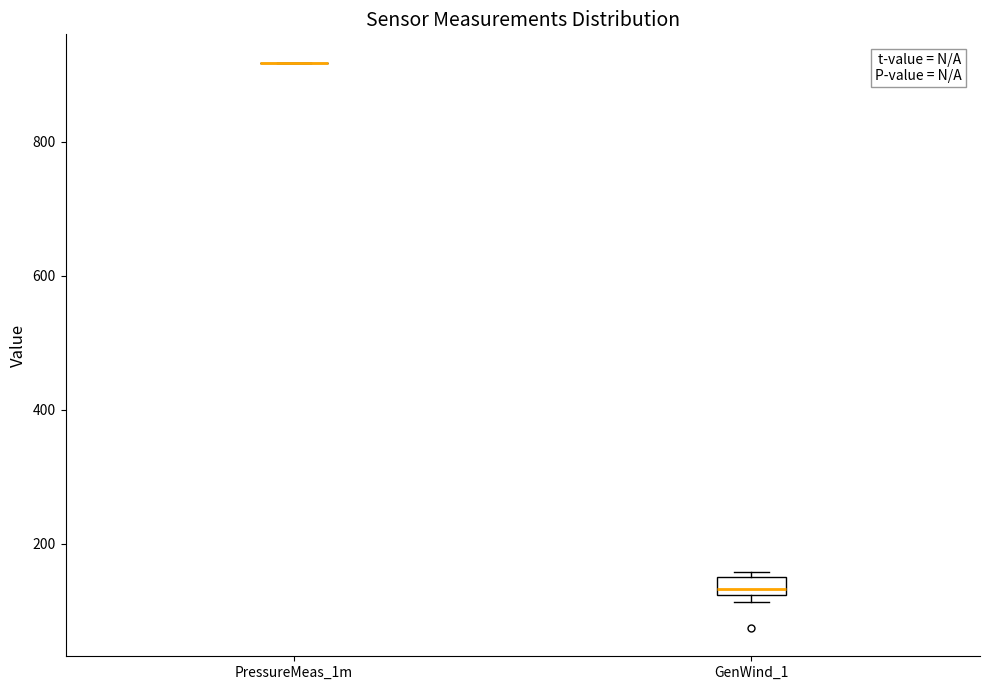

Where is the lower edge of the box for GenWind_1 on the y-axis? The values are not printed on the chart, so give them approximately, as read against the axis.

120